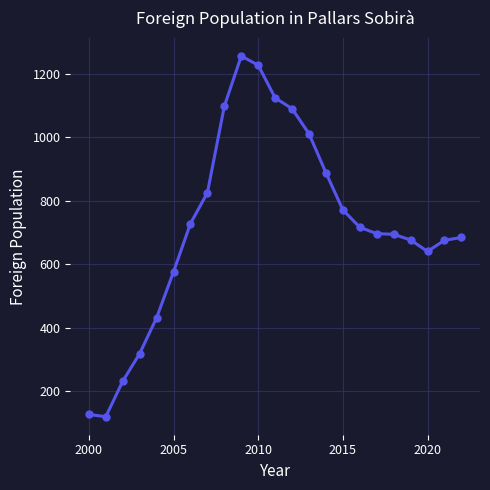

What is the average value?

722